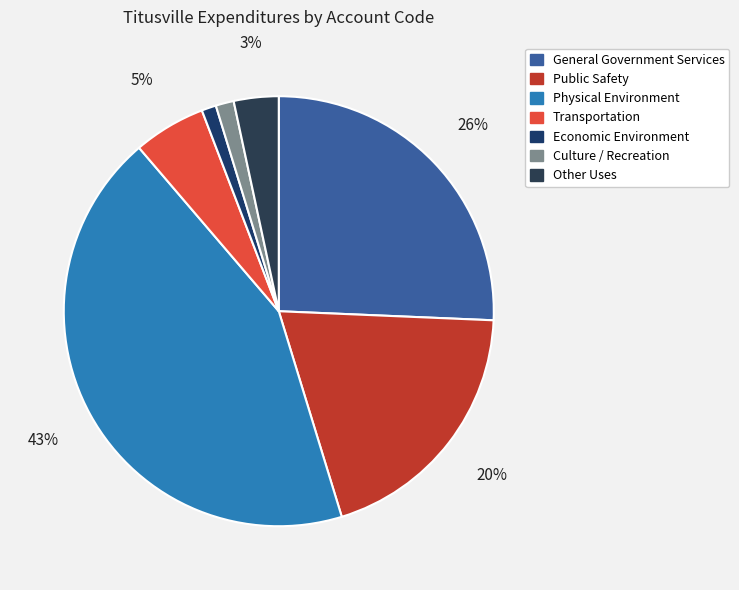

To the nearest percent, what is the difference between the largest and smallest slice percentages?

42%